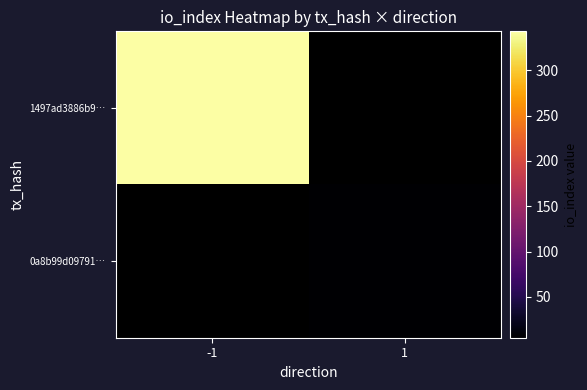

Rank the series by their average value, from lowest to highest.

1497ad3886b9…, 0a8b99d09791…